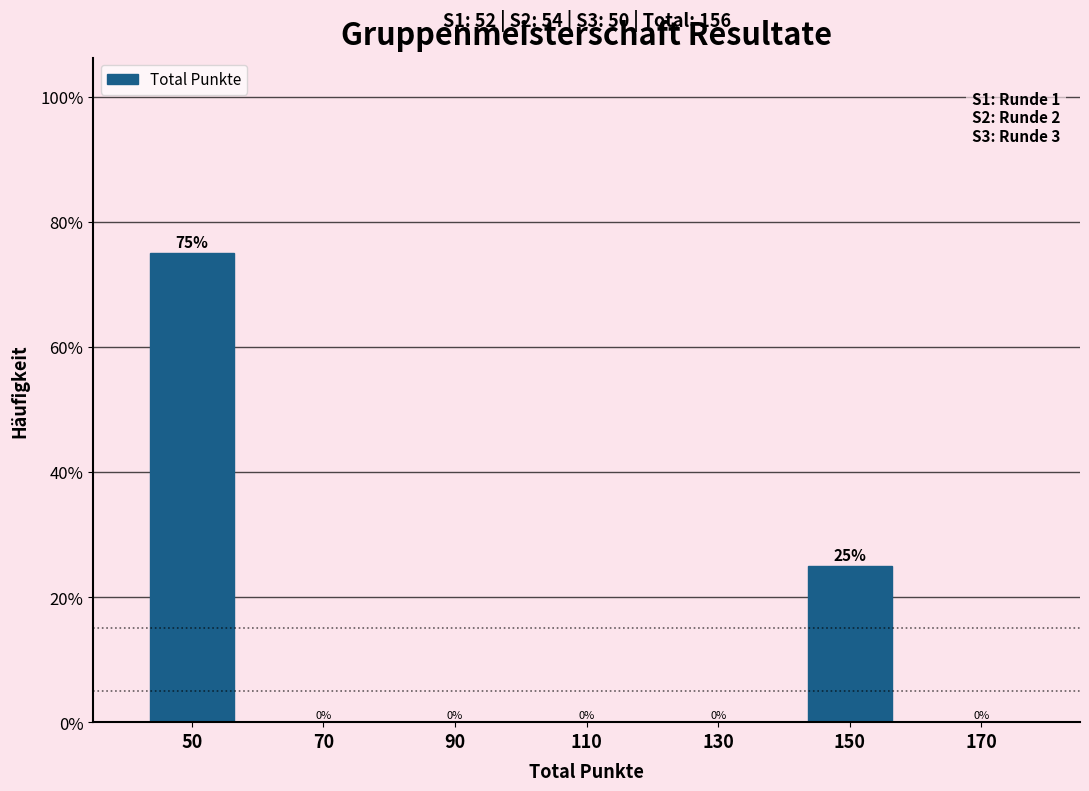

Reading right to left, what are all the values shown in this chart?

170=0	150=25	130=0	110=0	90=0	70=0	50=75